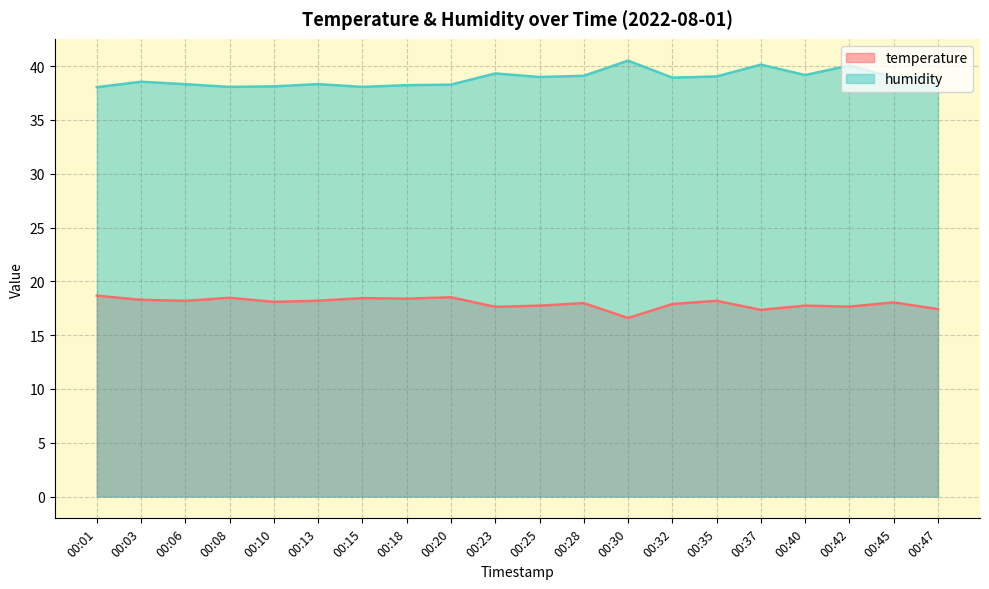

How many lines are shown in the chart?

2